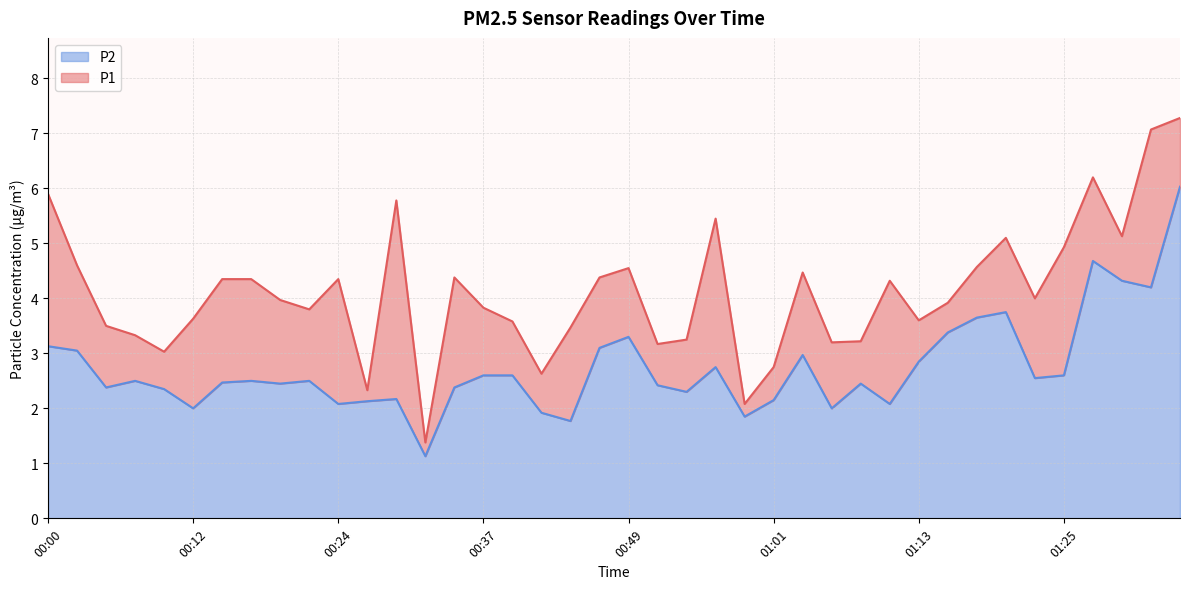

At which category does the chart reach its peak across all series?

01:35